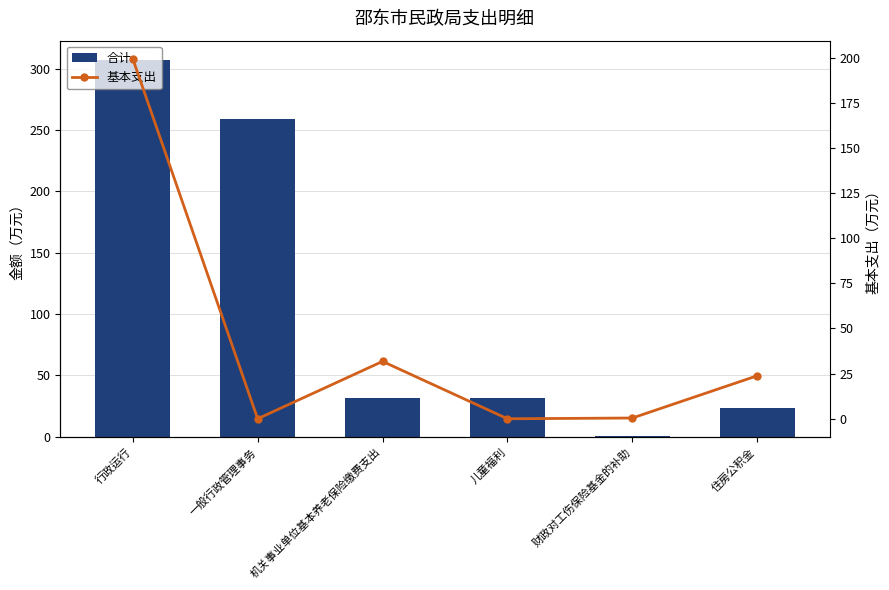

Is the value of 基本支出 at 住房公积金 greater than the value of 合计 at 住房公积金?

No